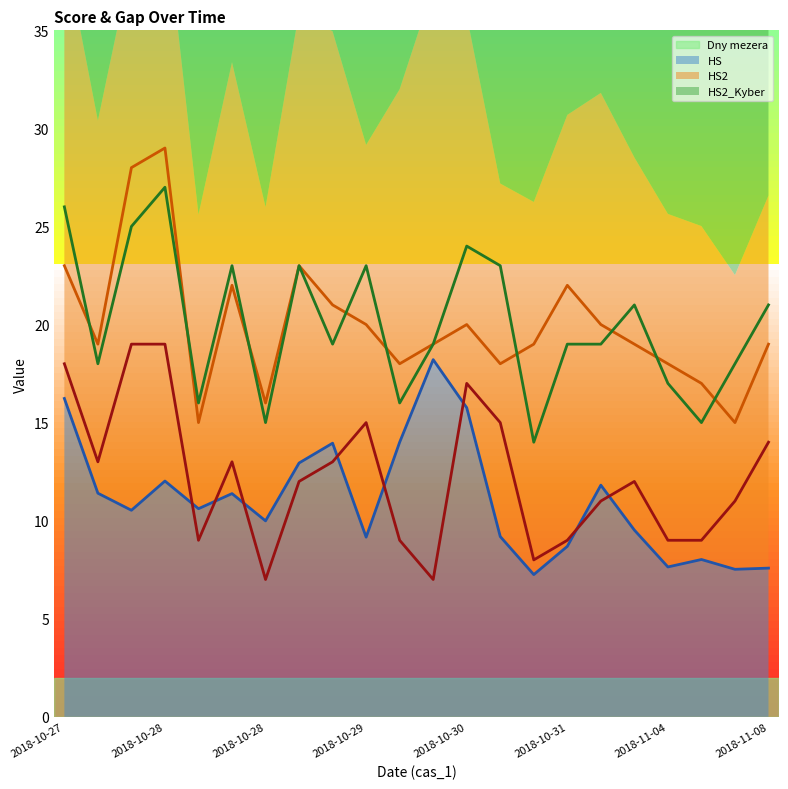

What is the sum of the HS2 values at 2018-10-29 and 2018-10-31?

42.0